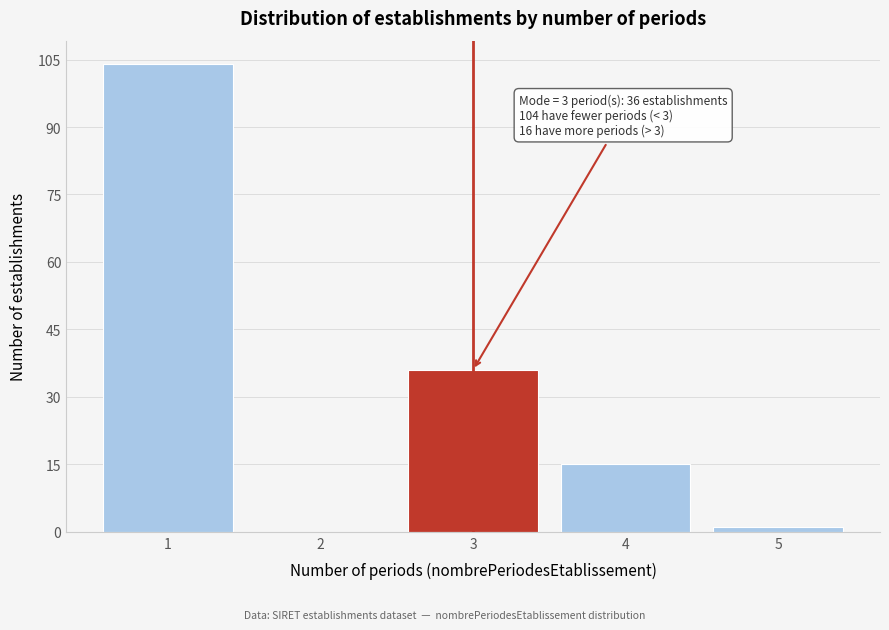

Reading left to right, list all the values displayed in this chart.

1=104	2=0	3=36	4=15	5=1